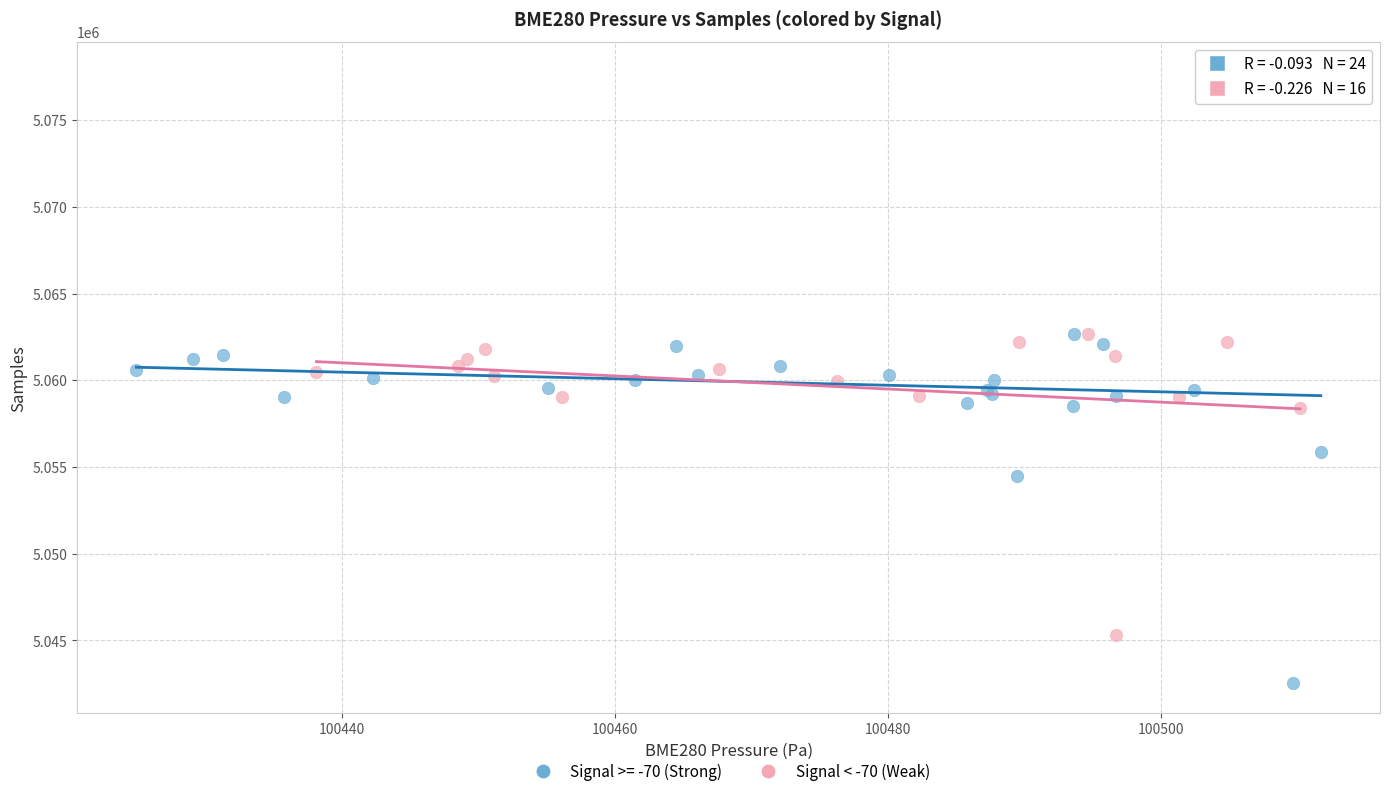

Which series contains the highest Y value?

Signal >= -70 (Strong)